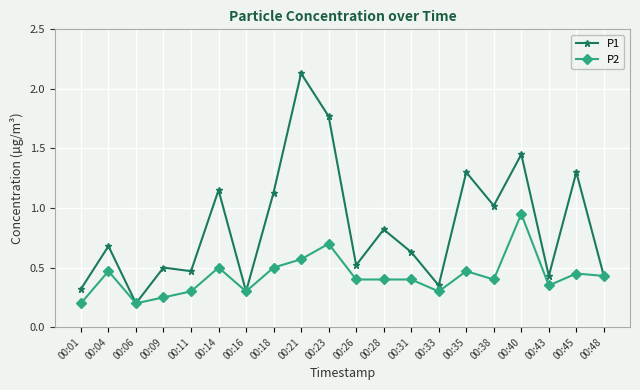

Which series has the widest spread of values?

P1